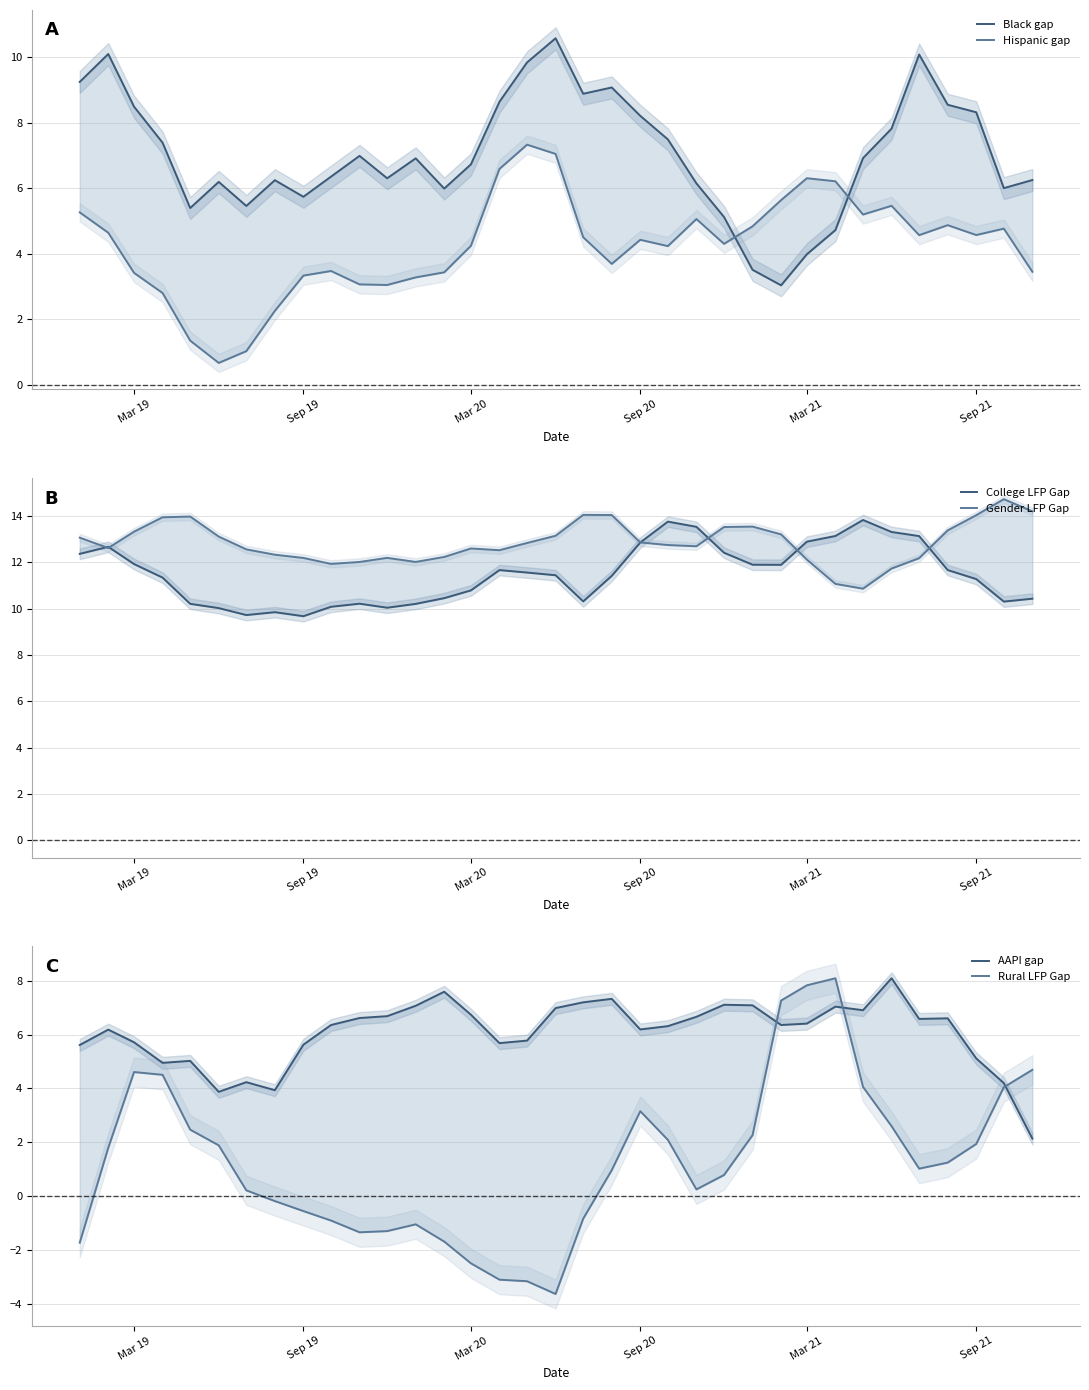

Does the chart display data point markers on the line(s)?

No